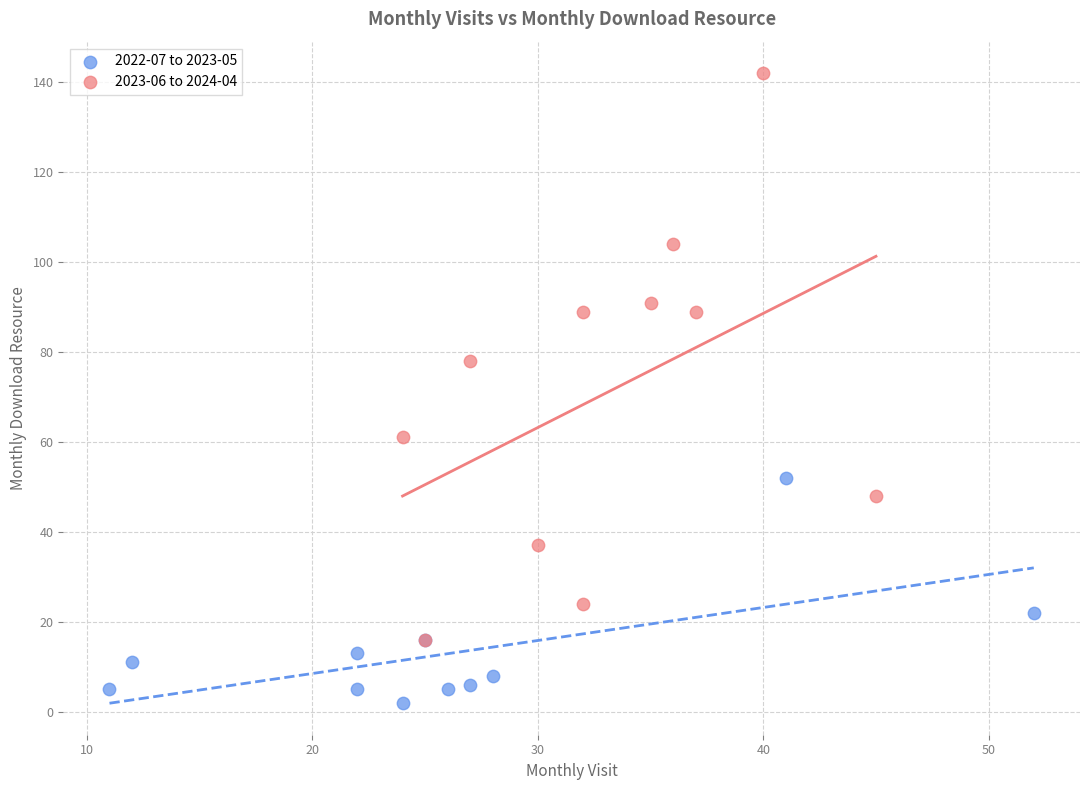

Which series reaches the minimum Y coordinate?

2022-07 to 2023-05